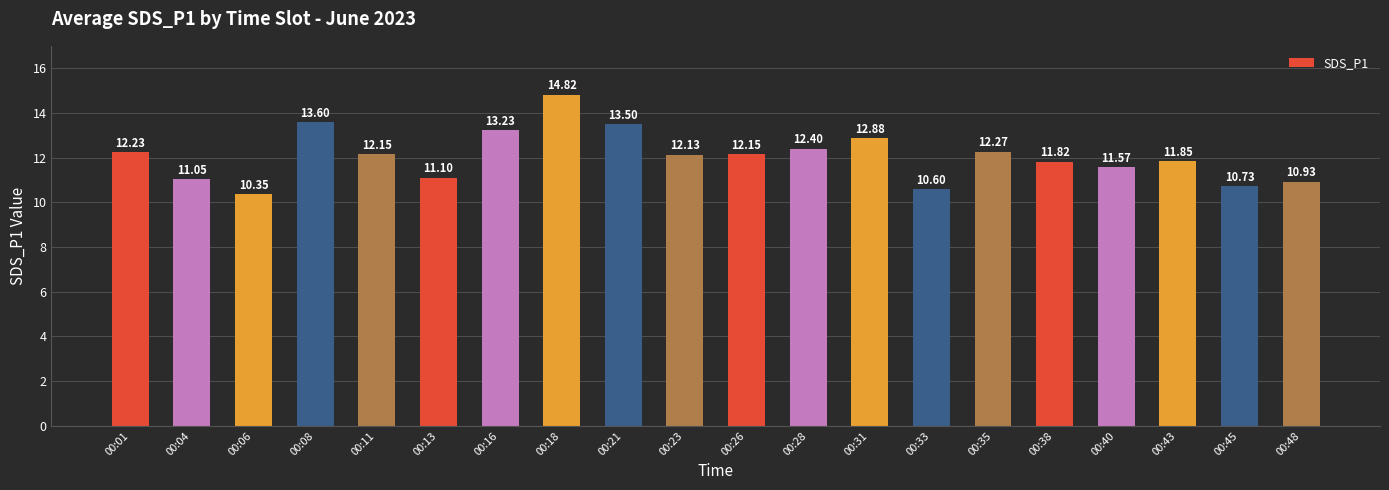

What is the average value?

12.1